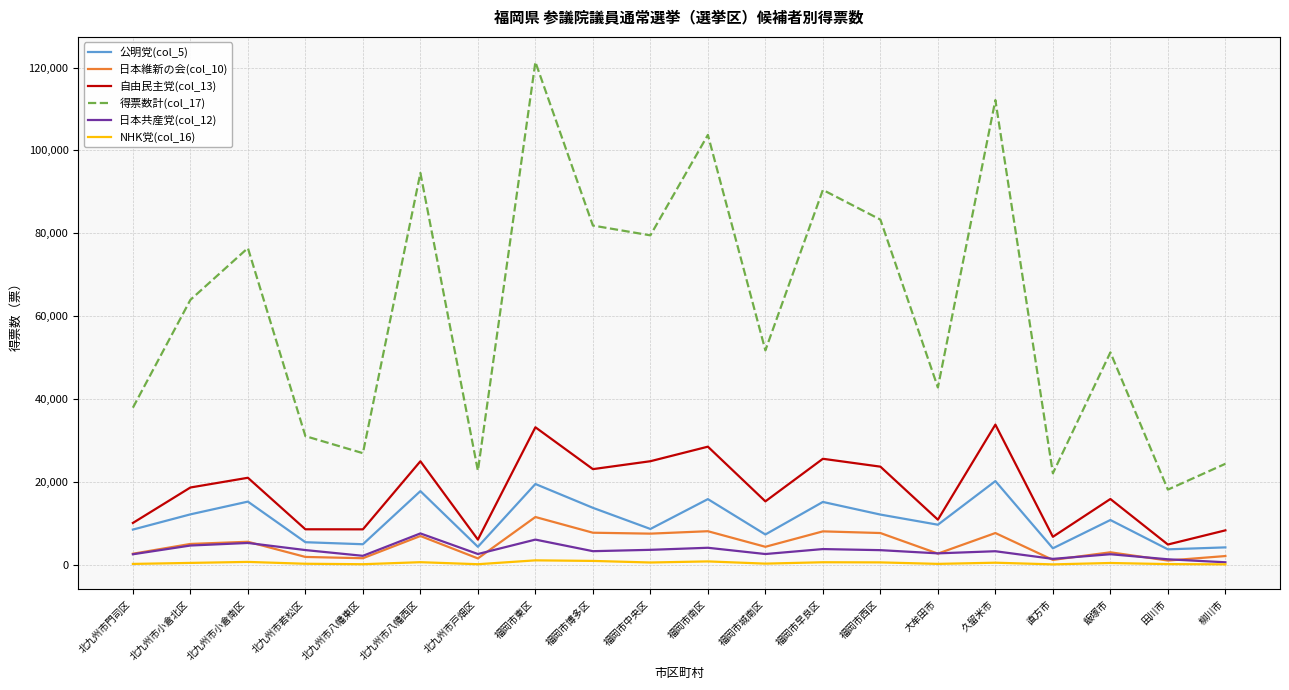

The value of 自由民主党(col_13) at 福岡市早良区 is 36160. True or false?

False